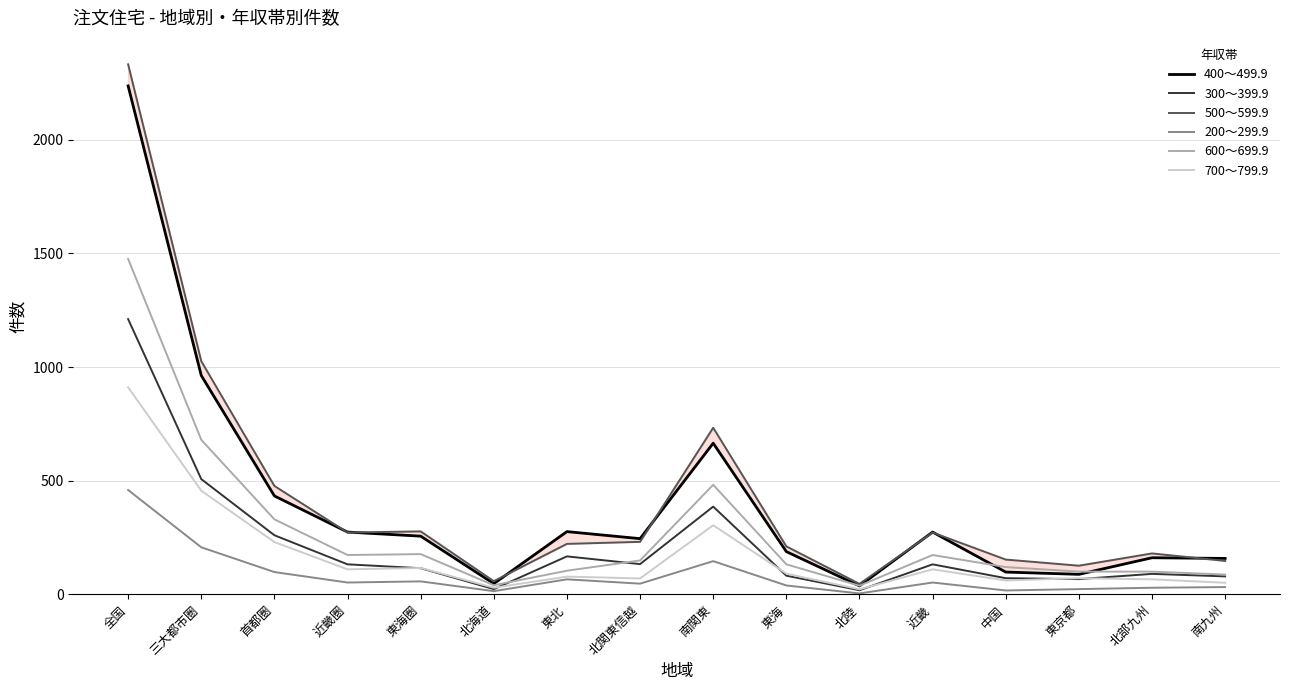

In 500～599.9, how many points are lower than both neighbors (excluding endpoints)?

4